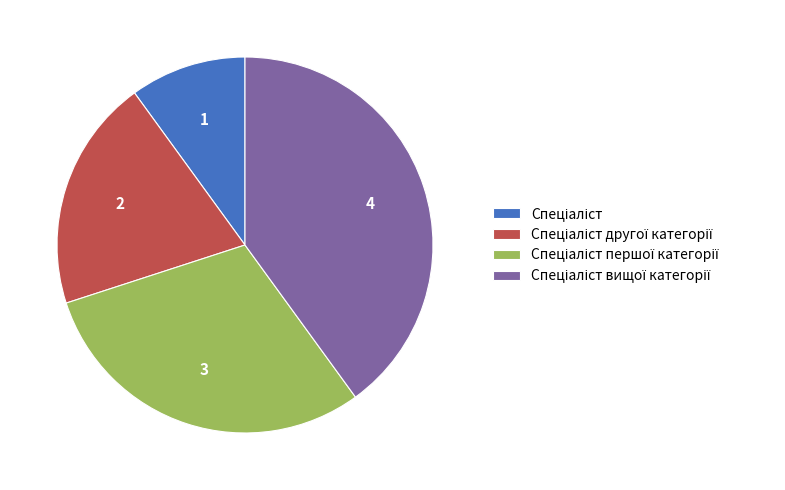

Is there any slice that represents more than half of the pie?

No